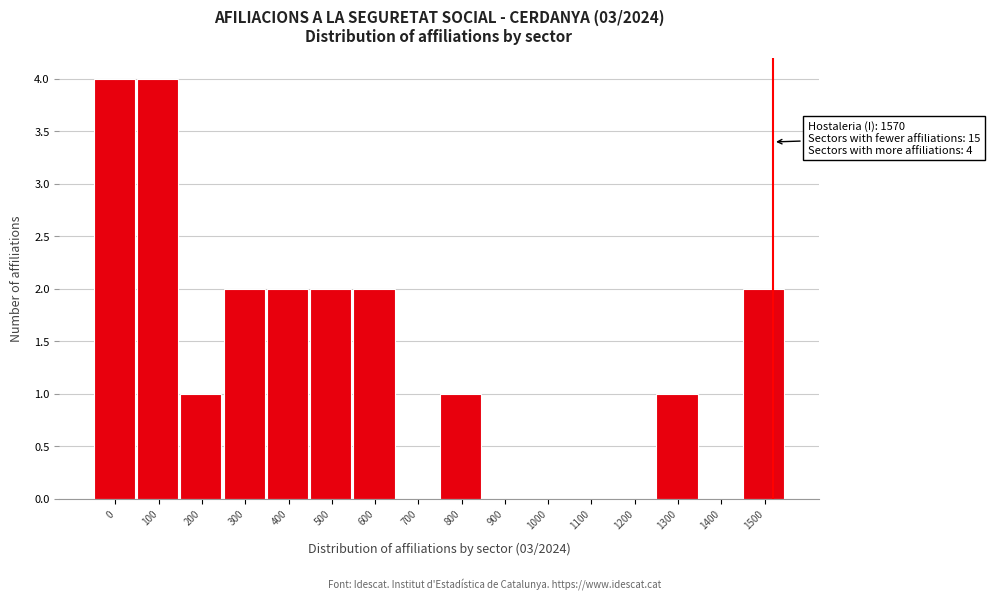

Reading left to right, what are all the values shown in this chart?

0=4	100=4	200=1	300=2	400=2	500=2	600=2	700=0	800=1	900=0	1000=0	1100=0	1200=0	1300=1	1400=0	1500=2